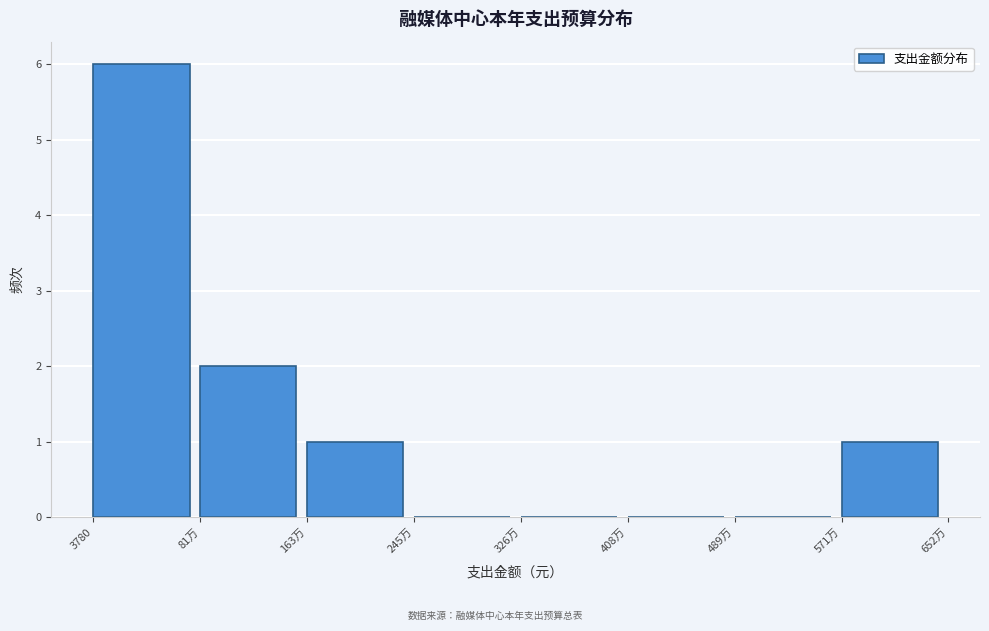

Reading left to right, transcribe all the data shown in this chart.

3780=6	81万=2	163万=1	245万=0	326万=0	408万=0	489万=0	571万=1